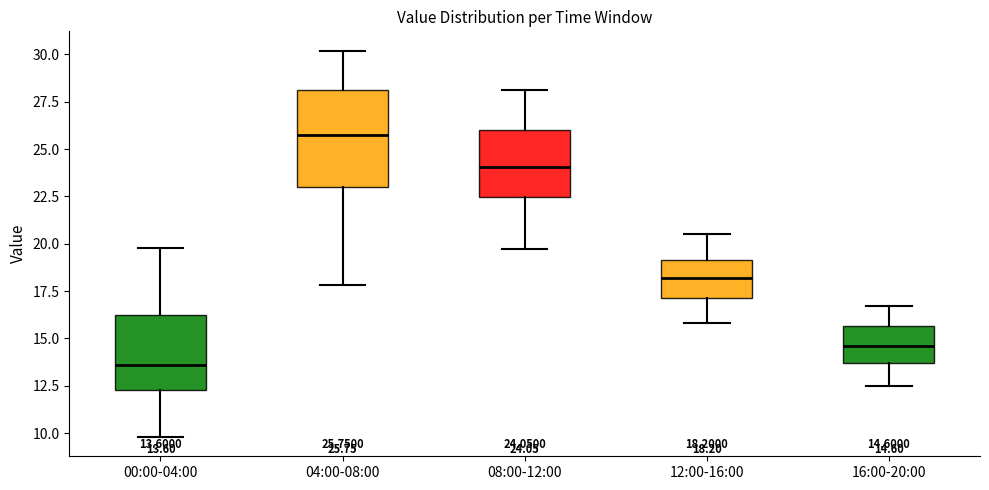

Which box has the highest median line?

04:00-08:00